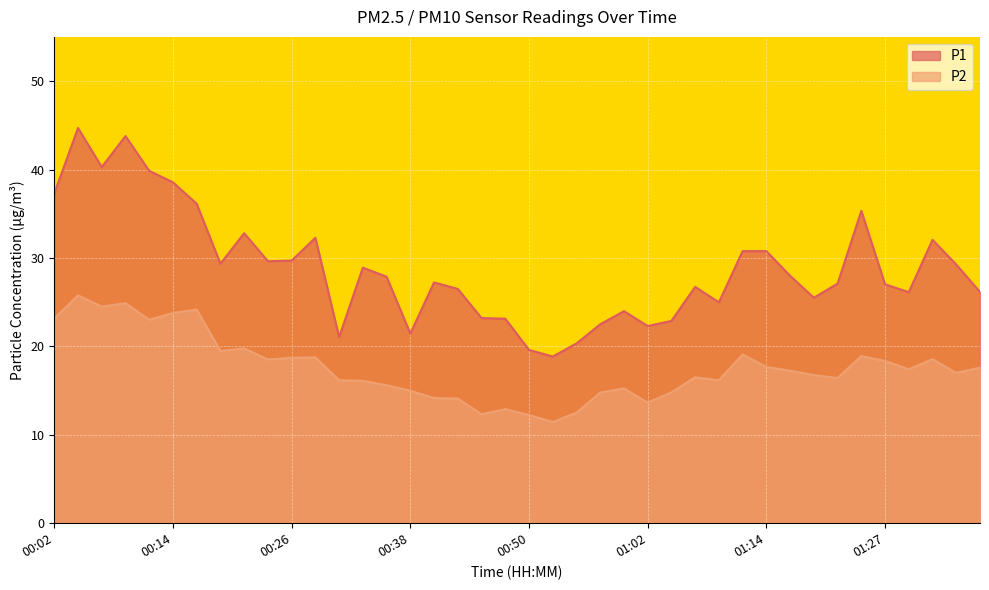

At which label does P2 reach its peak?

00:04